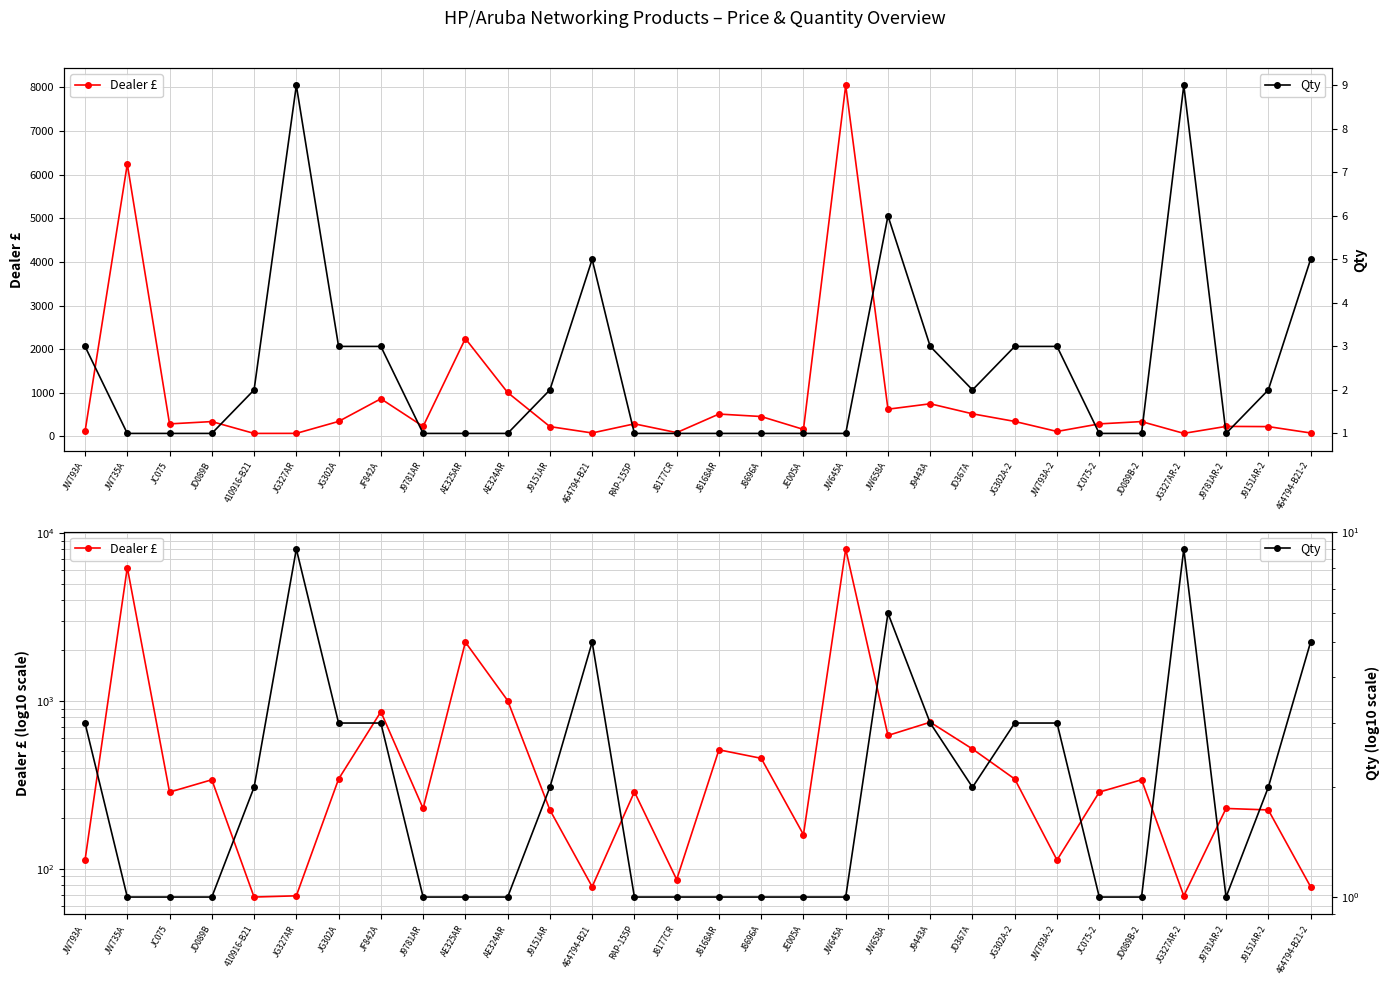

Reading right to left, what are all the values shown in this chart?

Dealer £: 464794-B21-2=78.2	J9151AR-2=224.2	J9781AR-2=228.8	JG327AR-2=69.0	JD089B-2=339.2	JC075-2=286.4	JW793A-2=112.7	JG302A-2=342.7	JD367A=517.5	J9443A=747.5	JW658A=623.3	JW645A=8047.7	JE005A=159.8	J8696A=455.4	J8168AR=511.8	J8177CR=86.2	RAP-155P=287.5	464794-B21=78.2	J9151AR=224.2	AE324AR=1006.2	AE325AR=2242.5	J9781AR=228.8	JF842A=862.5	JG302A=342.7	JG327AR=69.0	410916-B21=67.8	JD089B=339.2	JC075=286.4	JW735A=6243.4	JW793A=112.7
Qty: 464794-B21-2=5.0	J9151AR-2=2.0	J9781AR-2=1.0	JG327AR-2=9.0	JD089B-2=1.0	JC075-2=1.0	JW793A-2=3.0	JG302A-2=3.0	JD367A=2.0	J9443A=3.0	JW658A=6.0	JW645A=1.0	JE005A=1.0	J8696A=1.0	J8168AR=1.0	J8177CR=1.0	RAP-155P=1.0	464794-B21=5.0	J9151AR=2.0	AE324AR=1.0	AE325AR=1.0	J9781AR=1.0	JF842A=3.0	JG302A=3.0	JG327AR=9.0	410916-B21=2.0	JD089B=1.0	JC075=1.0	JW735A=1.0	JW793A=3.0